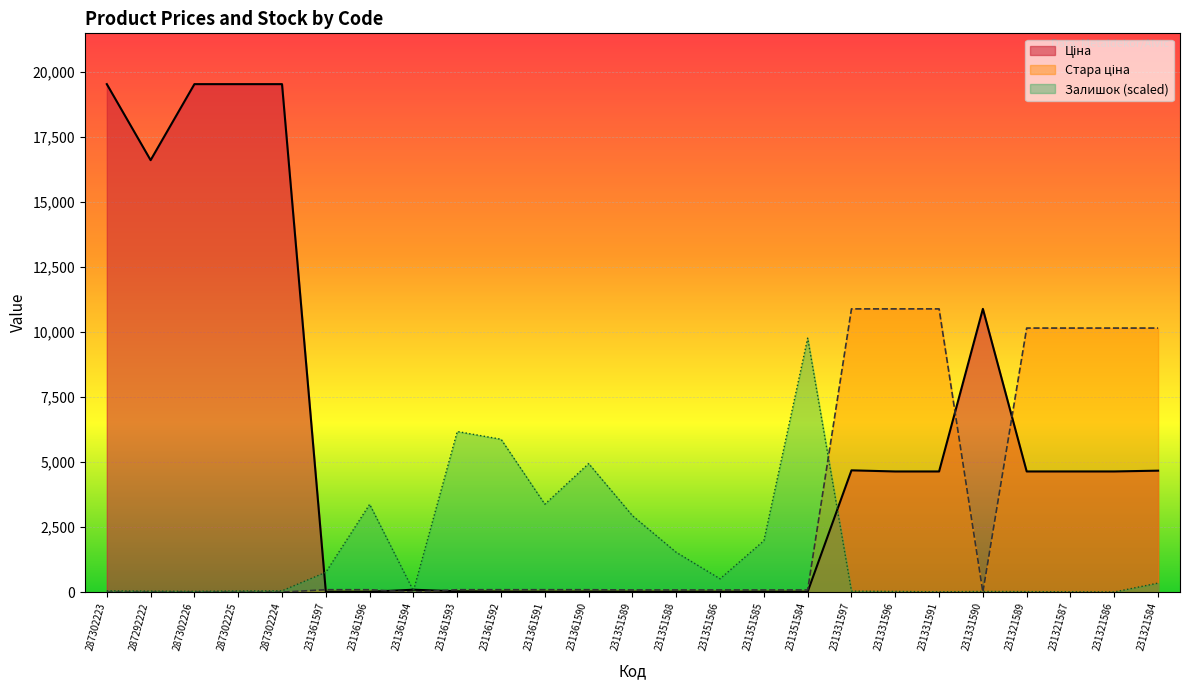

Where is the first local minimum for Стара ціна?

231361594